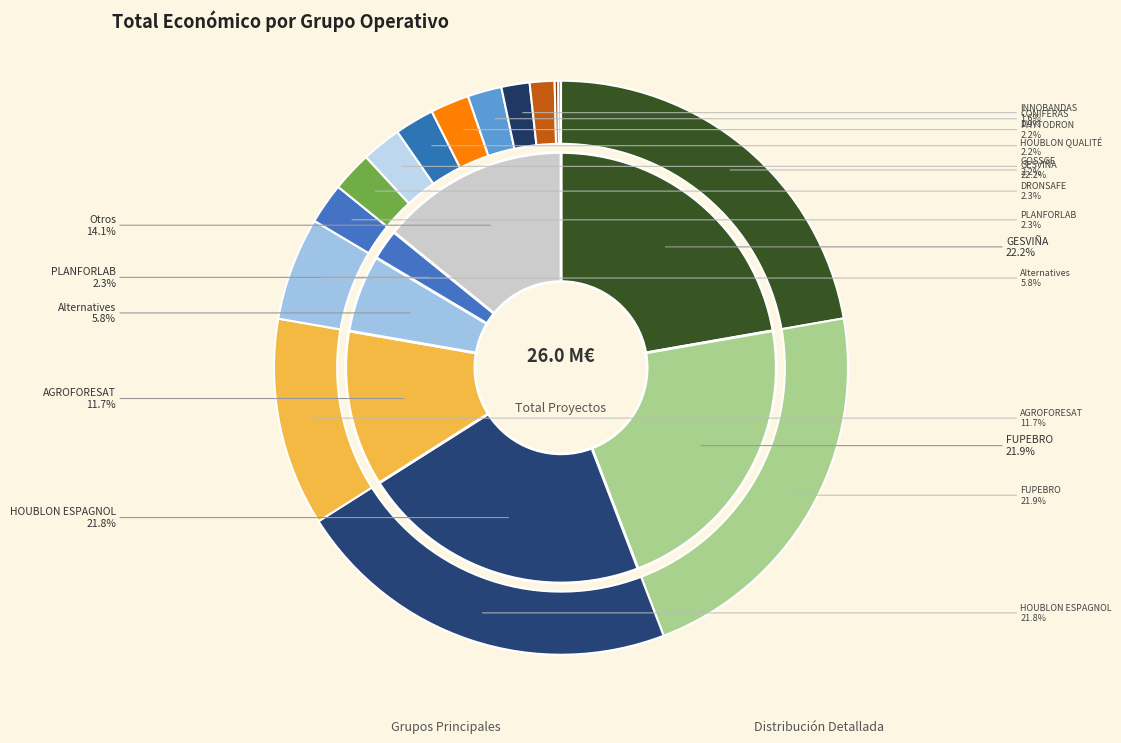

What percentage do OZOCIP and HOUBLON ESPAGNOL together represent?

22.0%